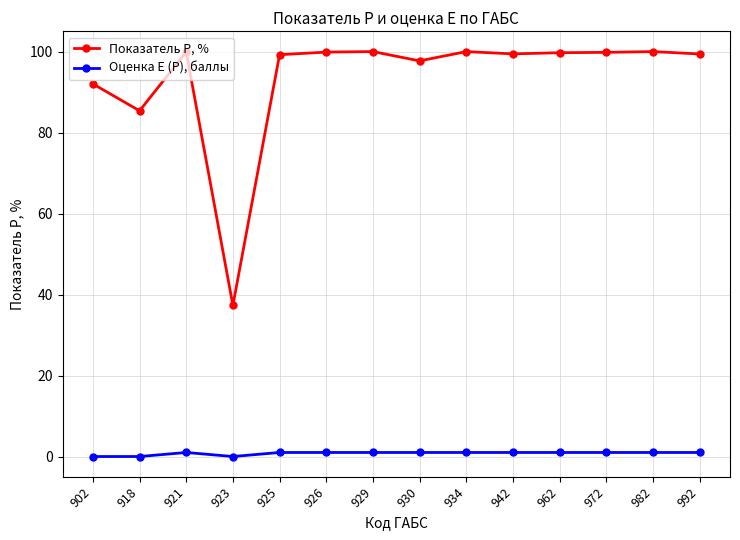

What are all the series names shown in the legend?

Показатель P, %, Оценка E (P), баллы